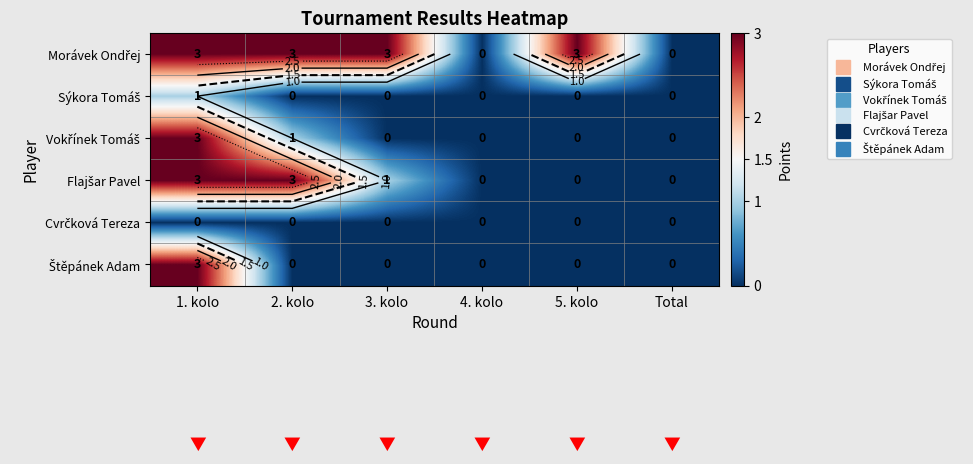

Which series changed the most between 3. kolo and Total?

Morávek Ondřej